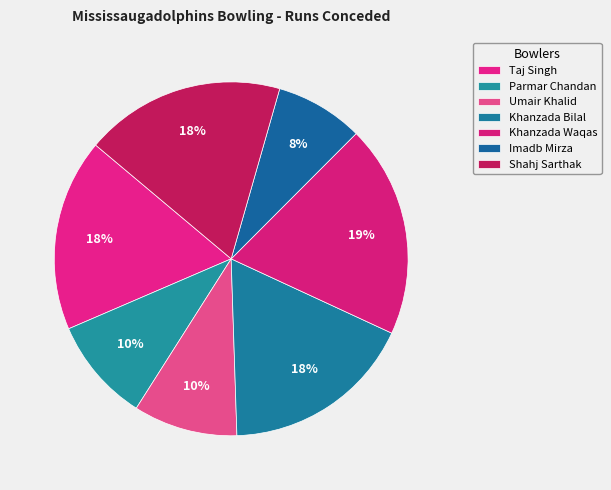

Do Khanzada Waqas and Khanzada Bilal together represent more than half of the pie?

No